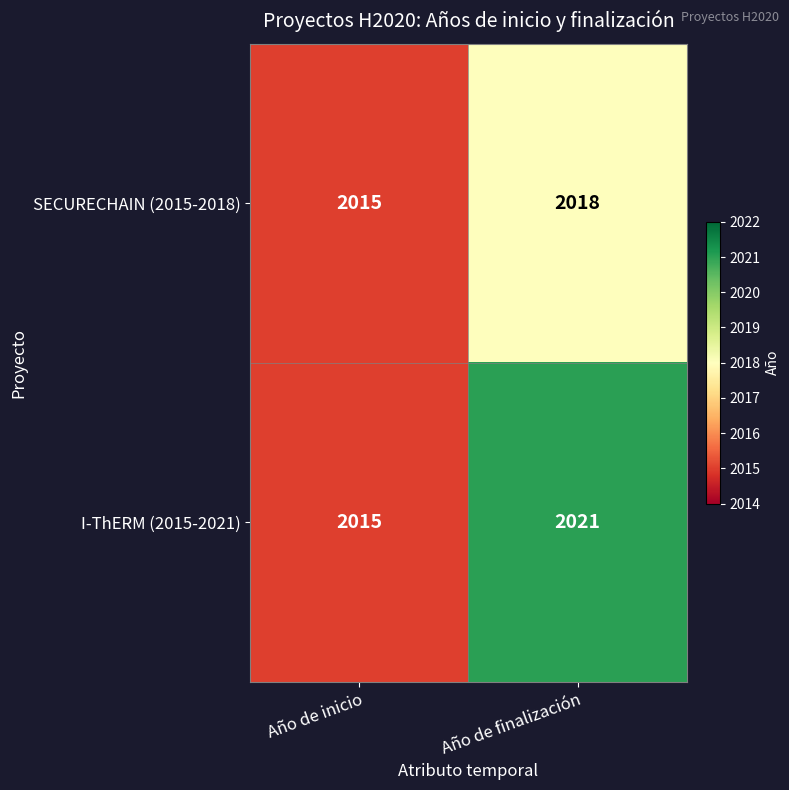

Count the number of data series in this chart.

2